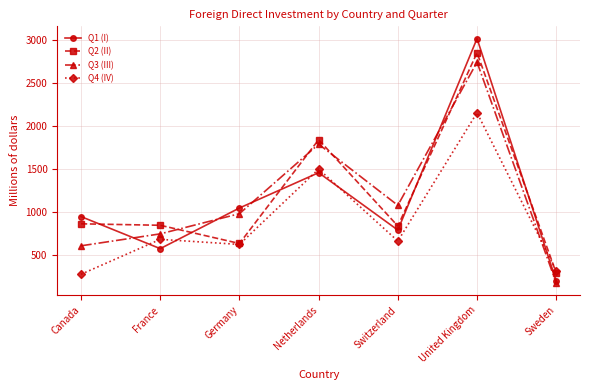

The value of Q3 (III) at United Kingdom is 2746. True or false?

True